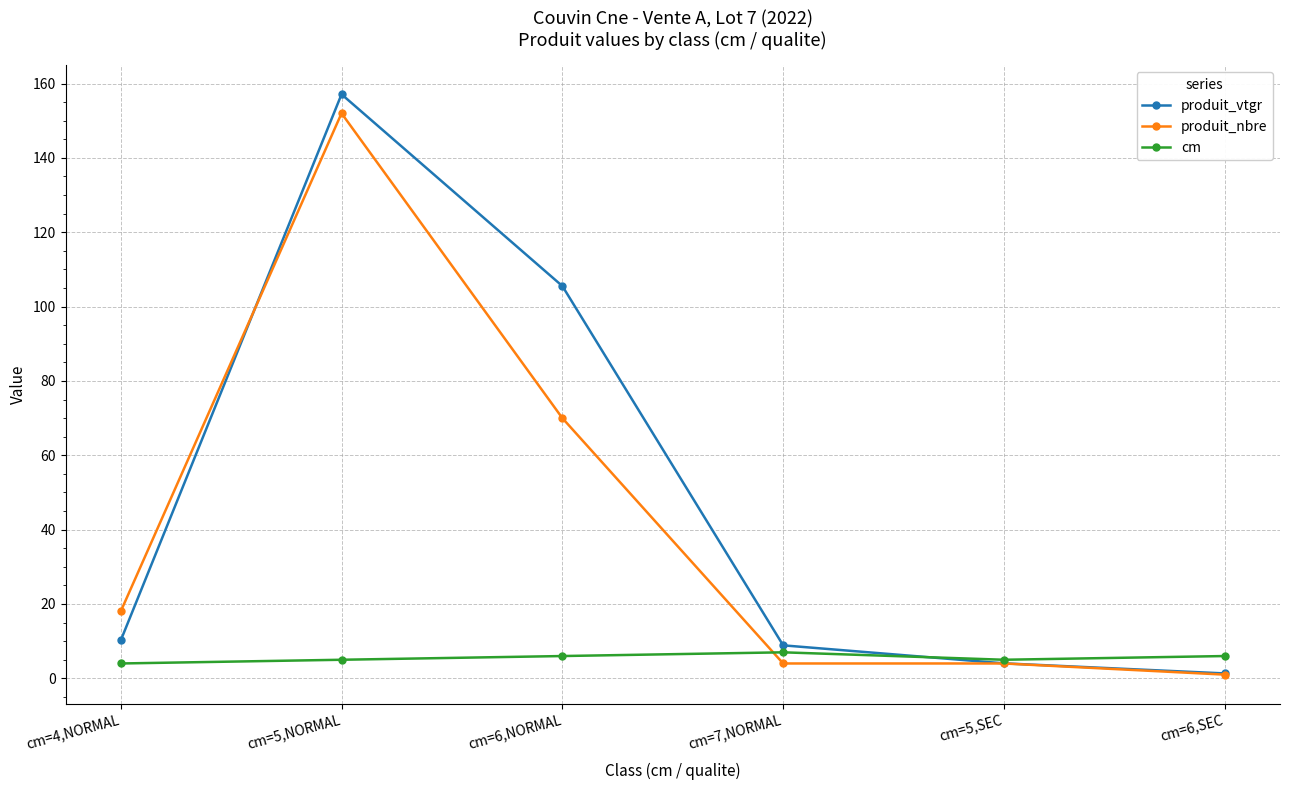

At which category does the chart reach its peak across all series?

cm=5,NORMAL